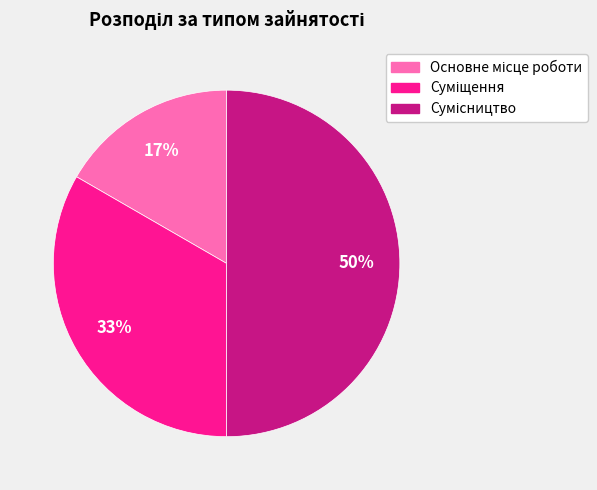

To the nearest percent, what is the difference between the largest and smallest slice percentages?

33%